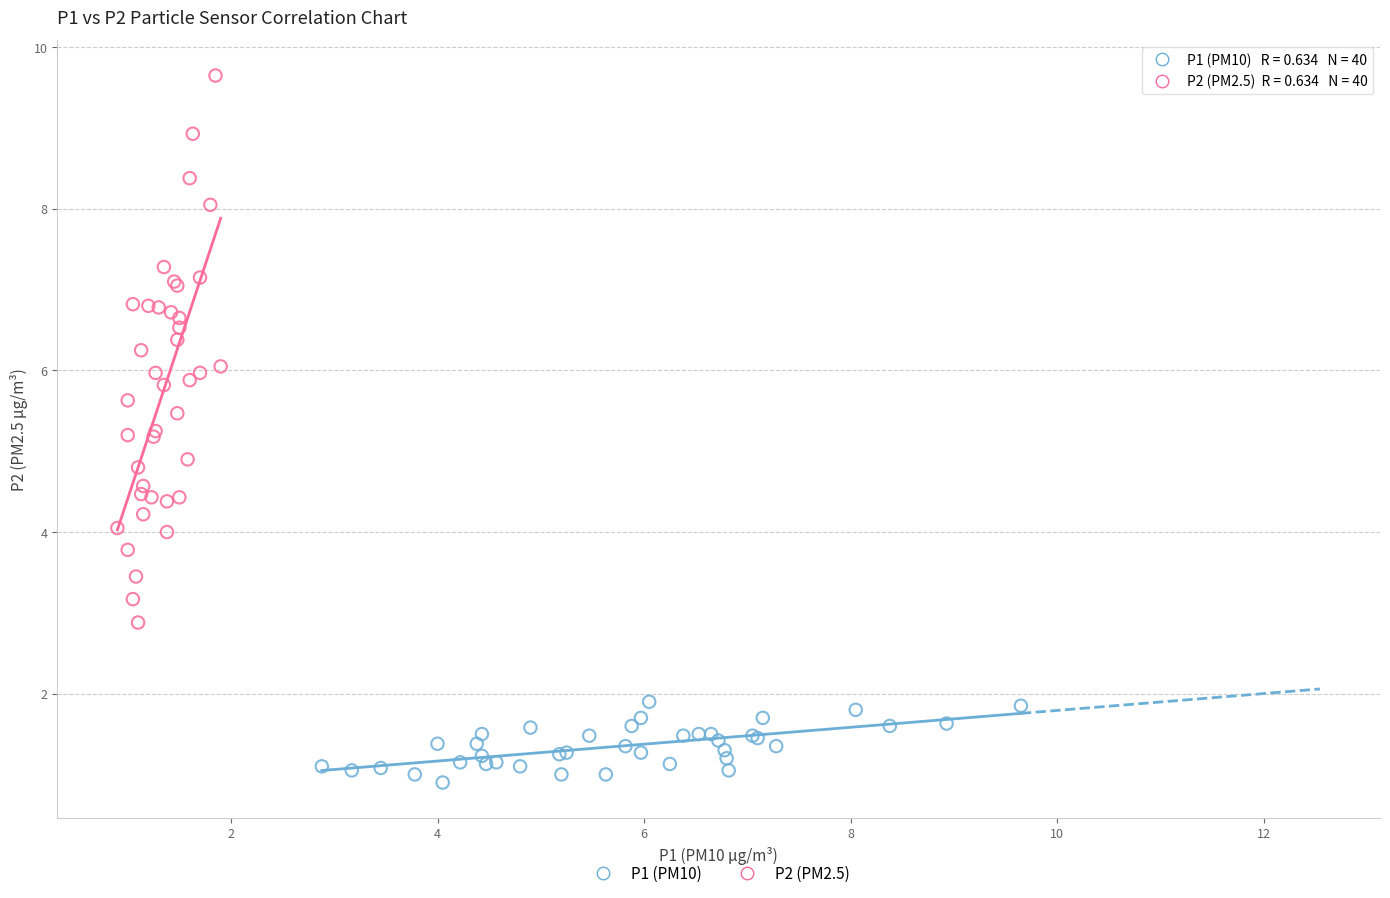

Which series reaches the minimum Y coordinate?

P1 (PM10)